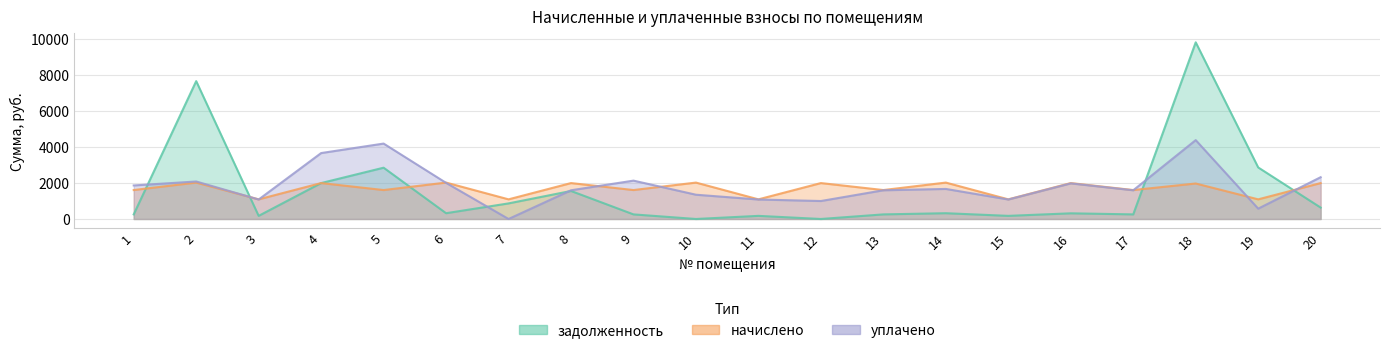

Reading left to right, what are all the values shown in this chart?

задолженность: 255.4	7665.9	173.3	1996.7	2852.2	321.3	866.7	1557.6	255.4	0.0	173.3	0.0	255.4	321.3	173.3	315.2	255.4	9823.4	2866.3	634.0
начислено: 1609.1	2024.2	1092.1	1997.0	1609.1	2024.2	1092.1	1997.0	1609.1	2024.2	1092.1	1997.0	1609.1	2024.2	1092.1	1997.0	1609.1	1973.2	1092.1	1997.0
уплачено: 1864.6	2084.9	1083.4	3665.4	4193.1	2008.2	0.0	1596.2	2132.8	1349.5	1083.4	999.1	1596.4	1670.8	1083.4	1979.4	1596.4	4385.4	574.7	2323.6